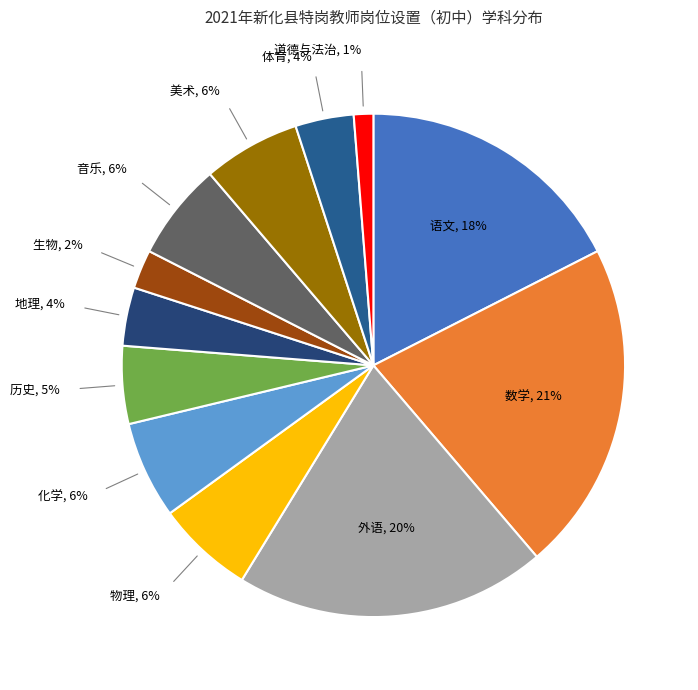

How many slices are in this pie chart?

12